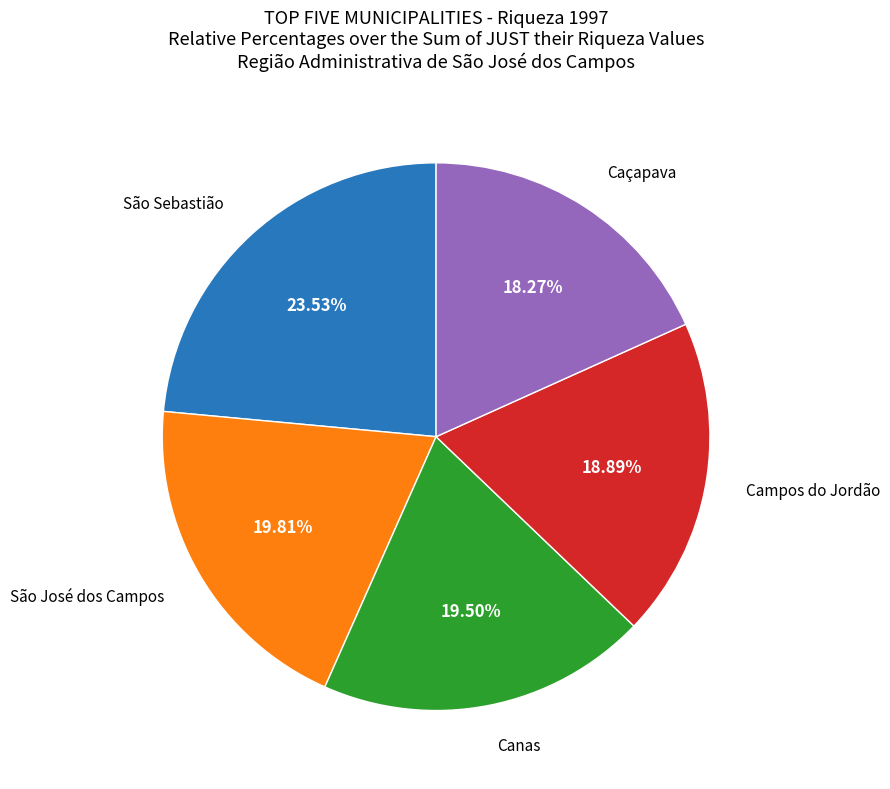

Does any single category account for the majority?

No